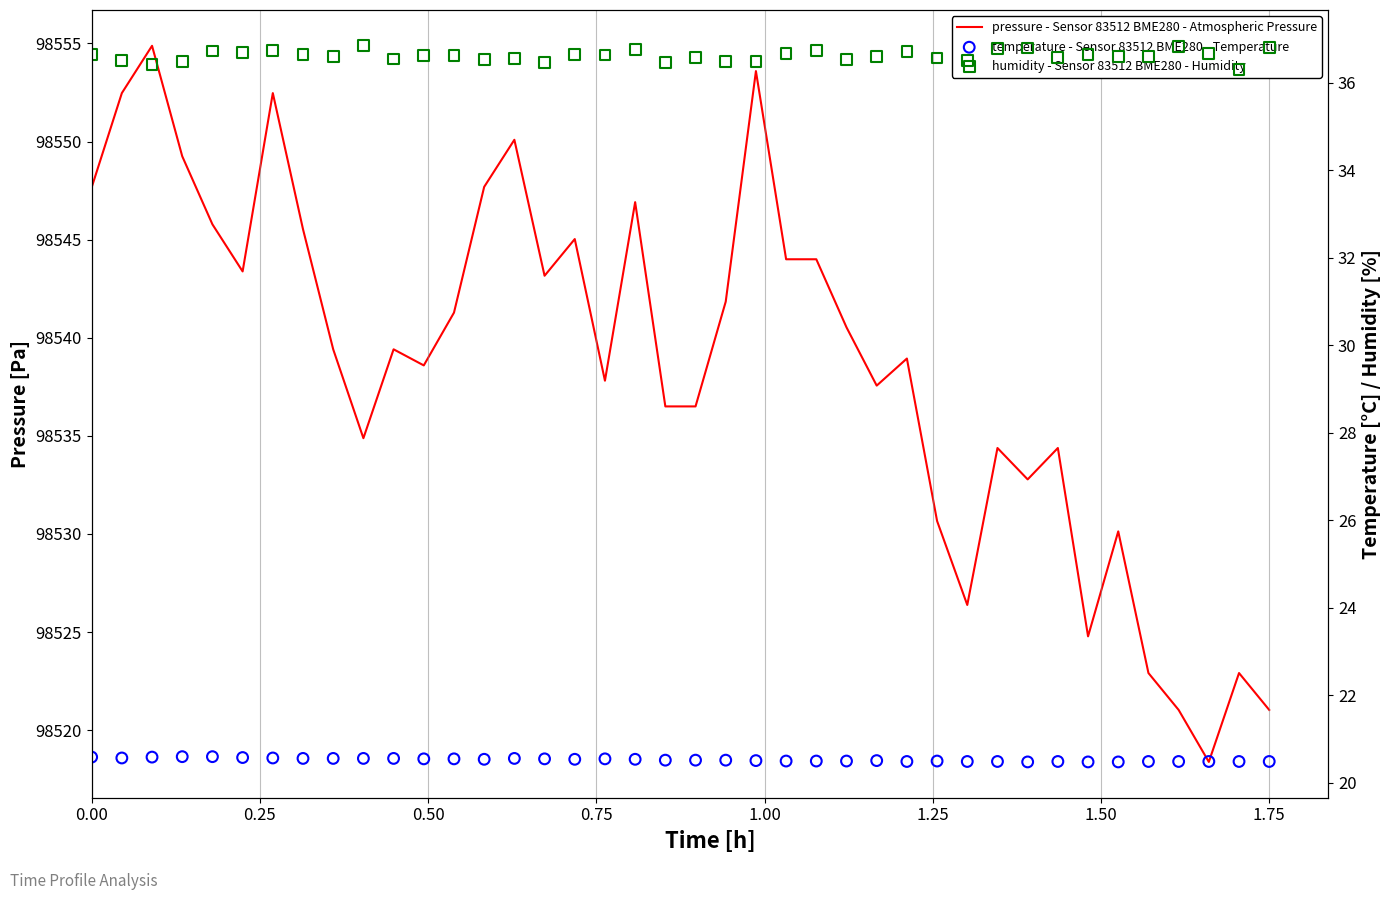

At how many categories does at least one series exceed 63719?

40